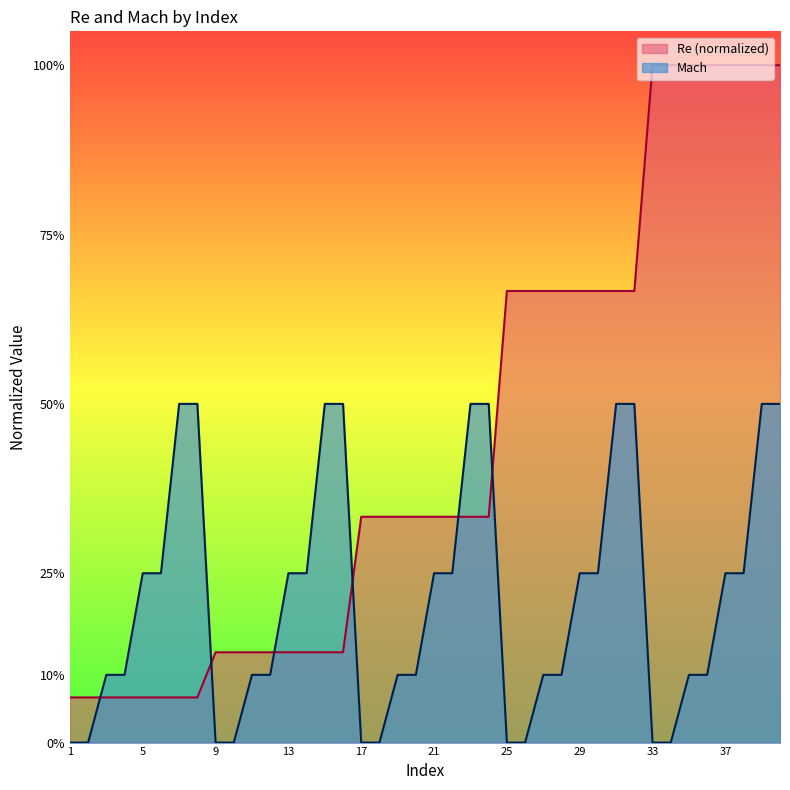

The value of Mach at 4 is 0.1. True or false?

True